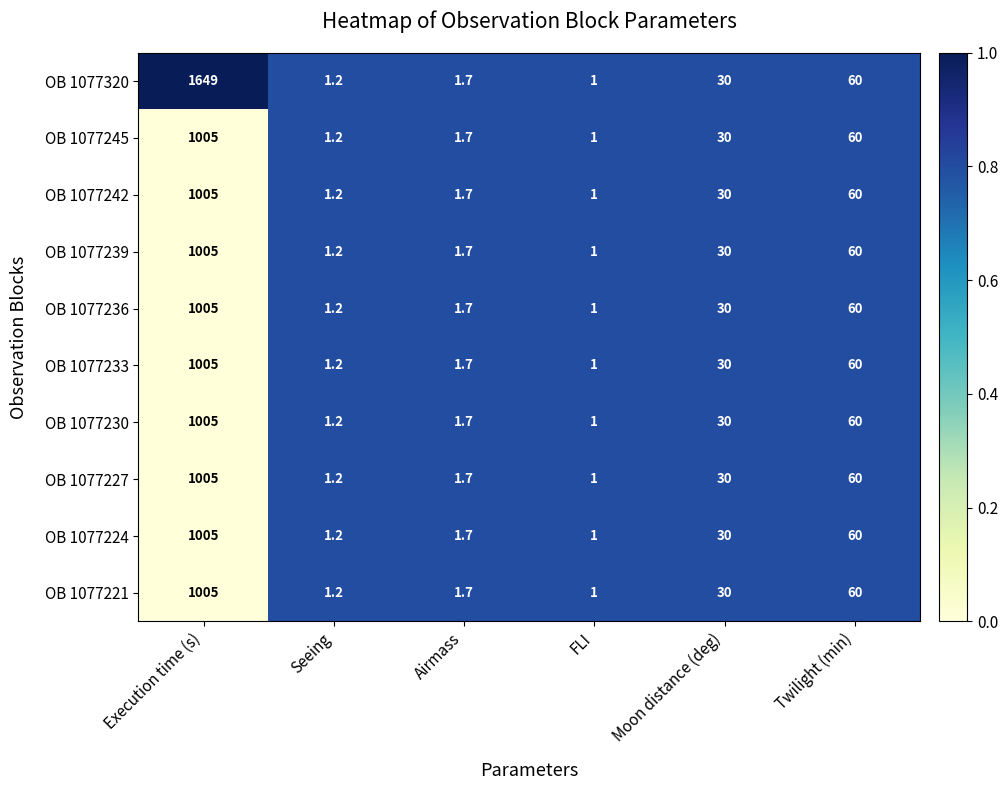

Which category has the lowest value in the OB 1077320 series?

FLI